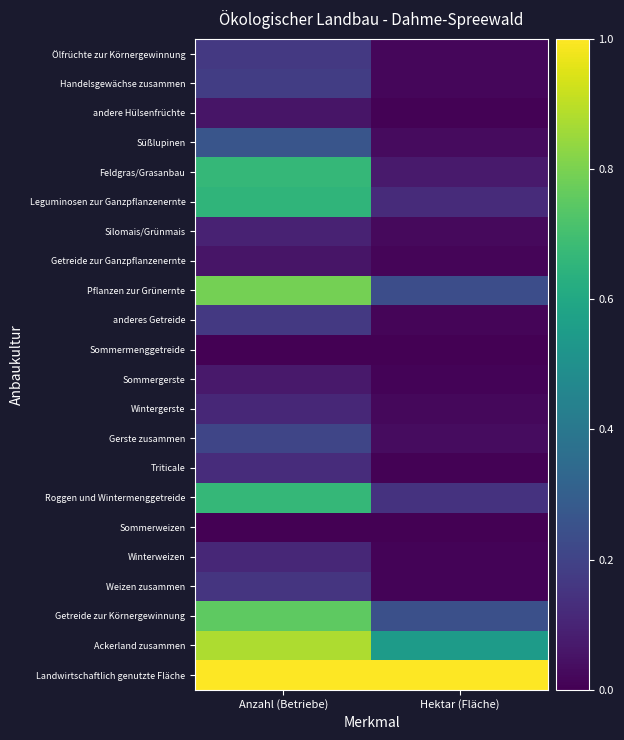

What is the total value across all series at Hektar (Fläche)?

2.6